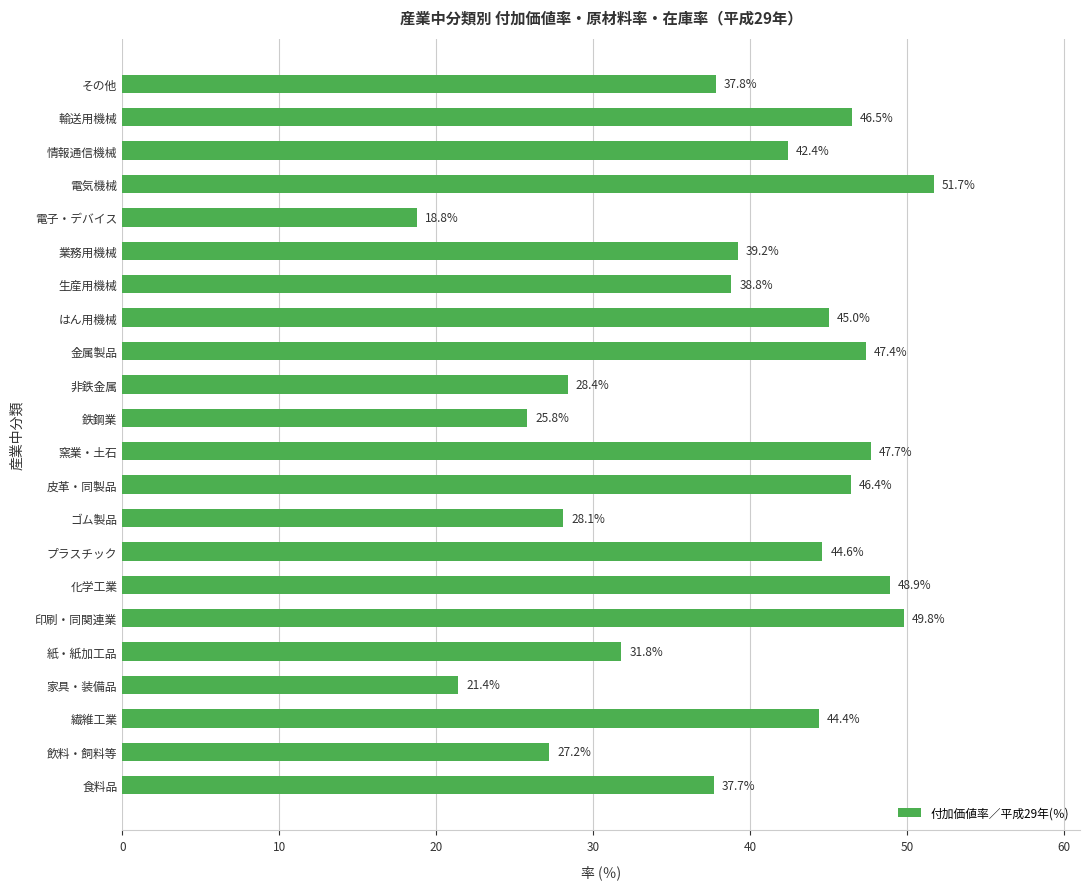

Where is the data nearest to the value 35?

食料品